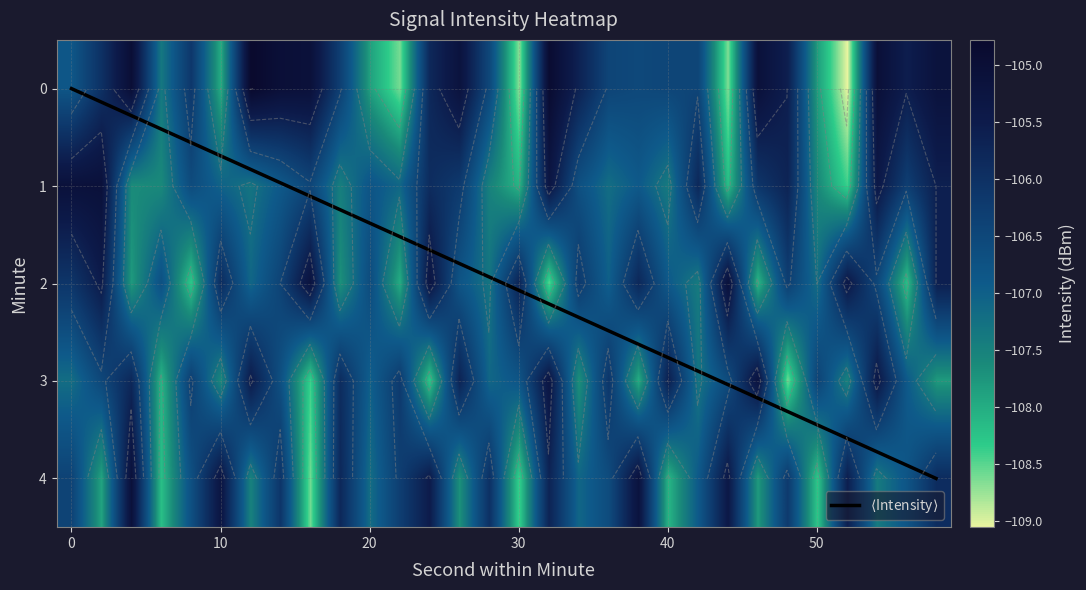

True or false: 2 has a value of -107.2 at 50.

True